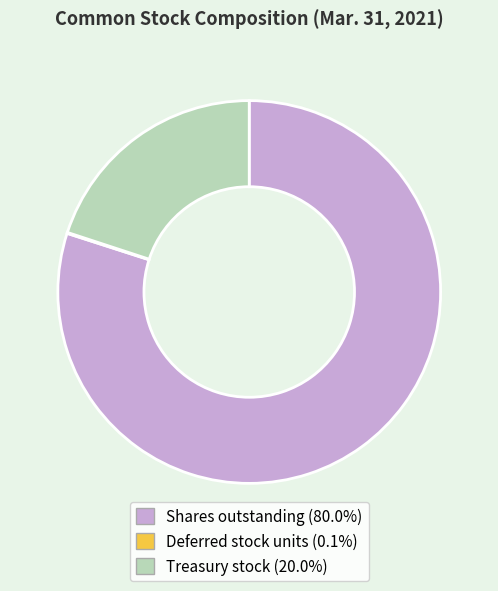

Do Treasury stock (20.0%) and Shares outstanding (80.0%) together represent more than half of the pie?

Yes